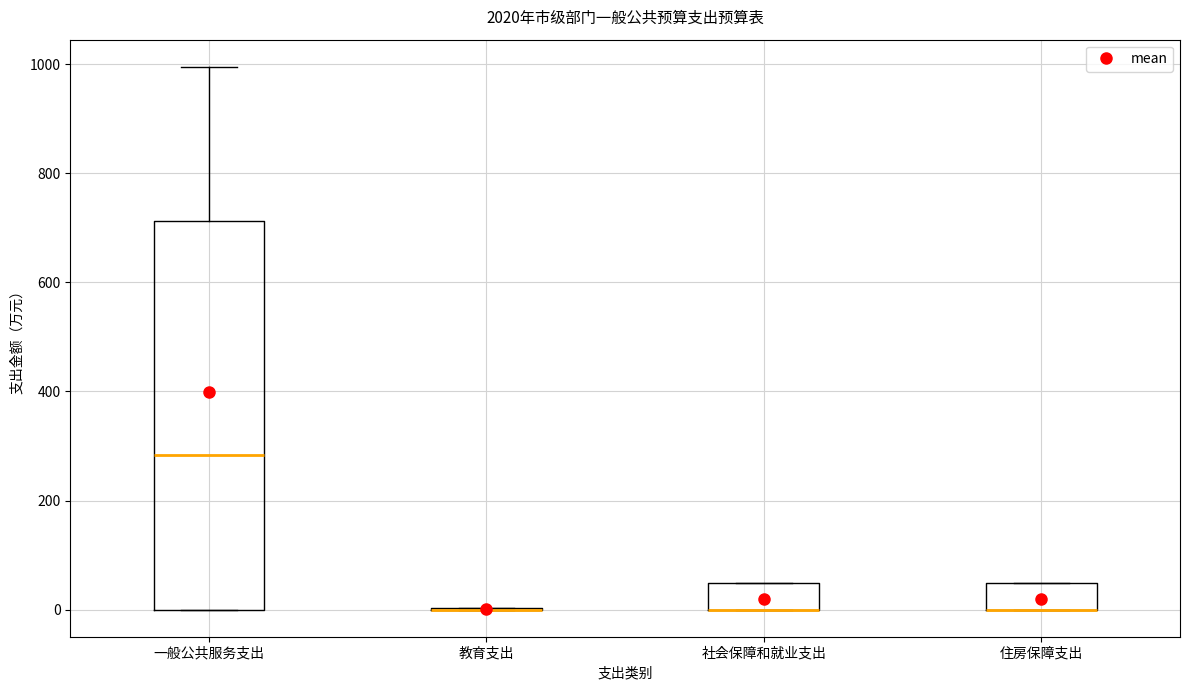

Comparing the boxes themselves (not the whiskers), which one is the tallest?

一般公共服务支出